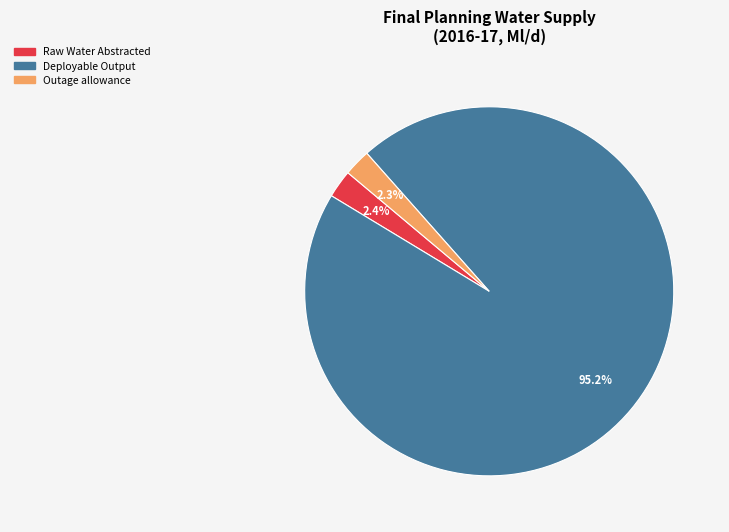

Is there a majority slice in this chart?

Yes